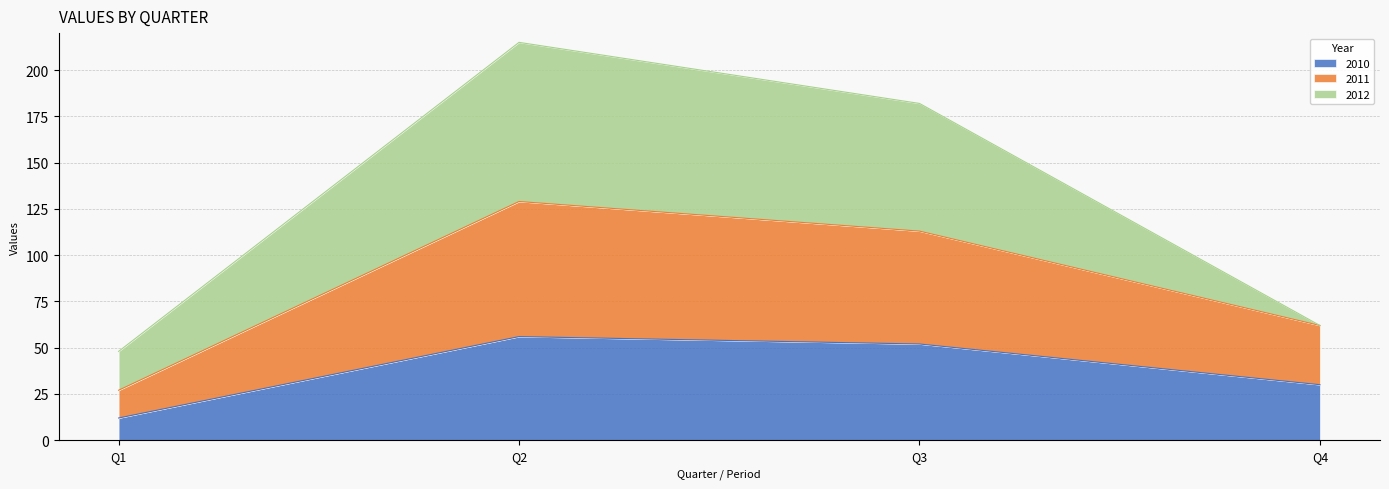

Which category has the highest value across all series?

Q2